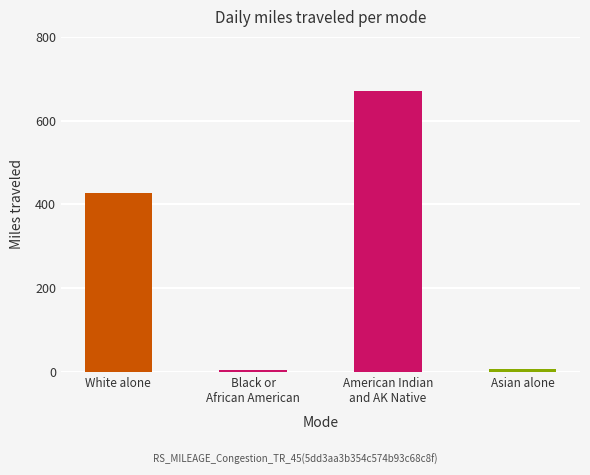

True or false: the data shows 667 at White alone.

False